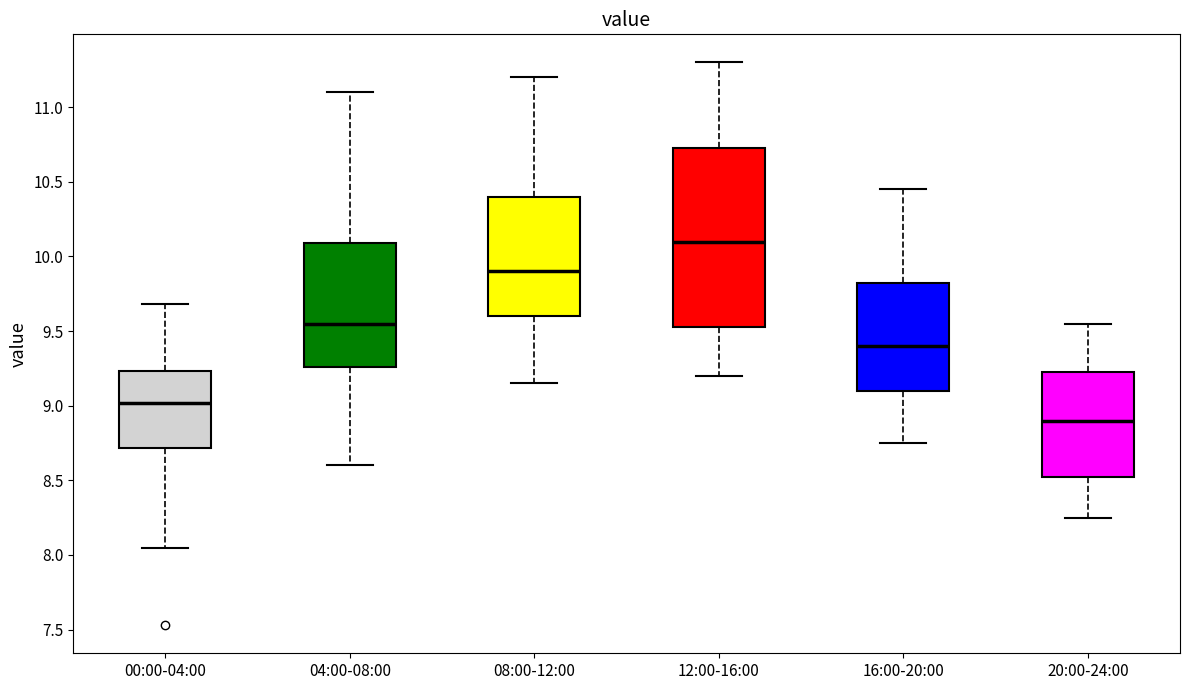

Reading left to right, read every box against the y-axis: the position of its median line, the range the box covers, and the ends of its whiskers. The values are not printed on the chart, so give them approximately, as read against the axis.

00:00-04:00: median 9.00, box 8.70 to 9.25, whiskers 8.05 to 9.70
04:00-08:00: median 9.55, box 9.25 to 10.10, whiskers 8.60 to 11.10
08:00-12:00: median 9.90, box 9.60 to 10.40, whiskers 9.15 to 11.20
12:00-16:00: median 10.10, box 9.55 to 10.75, whiskers 9.20 to 11.30
16:00-20:00: median 9.40, box 9.10 to 9.85, whiskers 8.75 to 10.45
20:00-24:00: median 8.90, box 8.55 to 9.25, whiskers 8.25 to 9.55